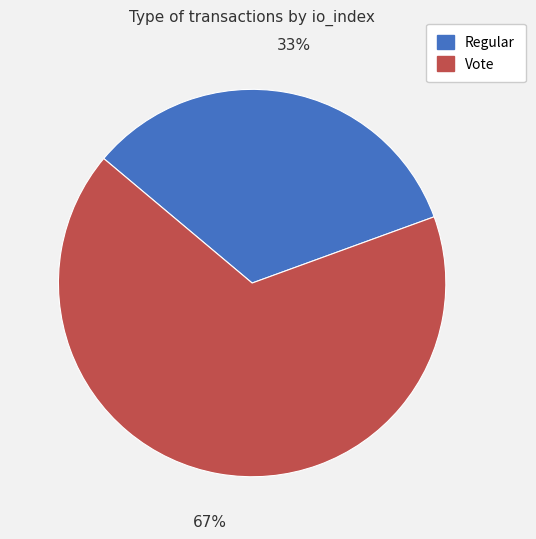

Is the sum of Vote and Regular greater than half?

Yes